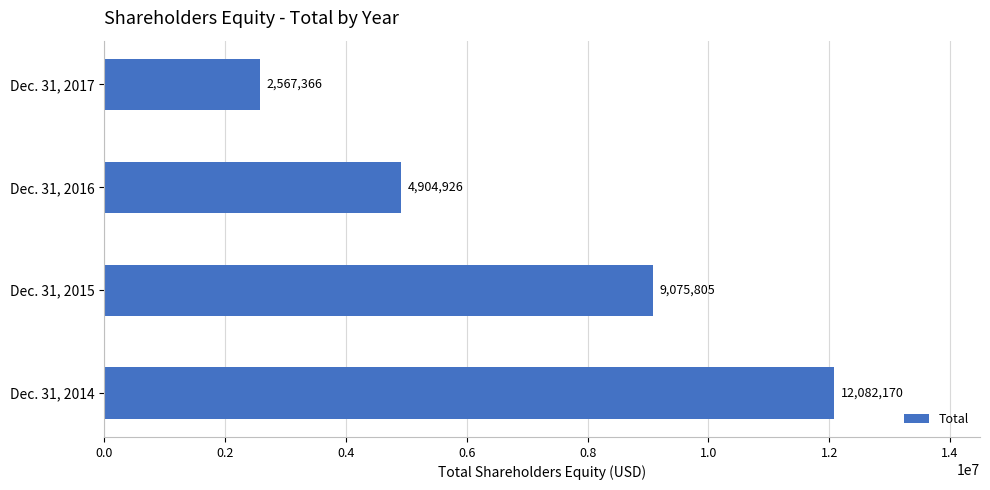

Rank the categories by value from lowest to highest.

Dec. 31, 2017, Dec. 31, 2016, Dec. 31, 2015, Dec. 31, 2014